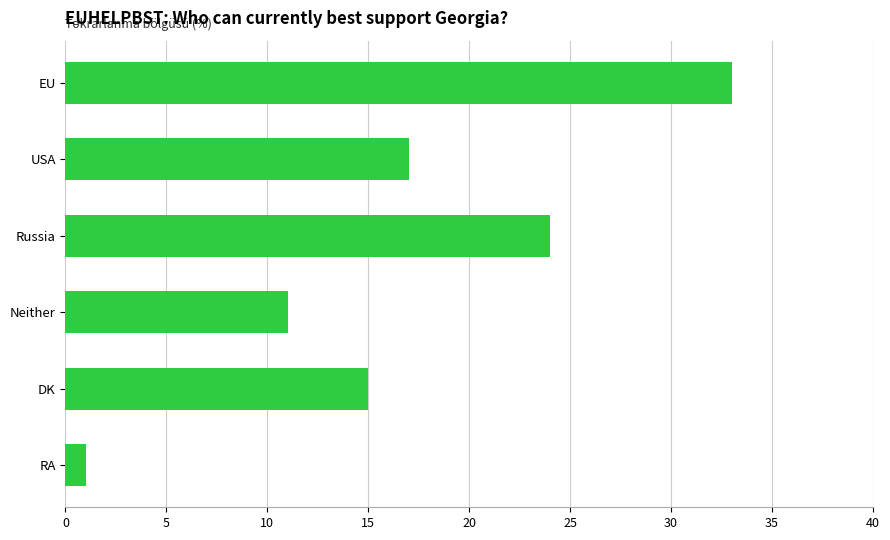

How many values are below 17?

3